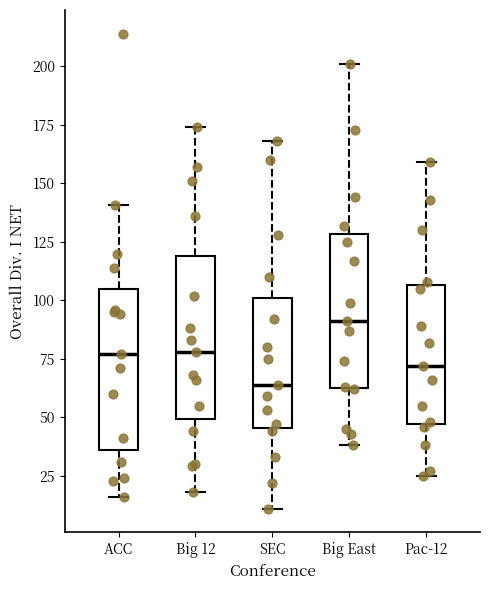

Where does the lower whisker of the box for SEC end on the y-axis? The values are not printed on the chart, so give them approximately, as read against the axis.

10